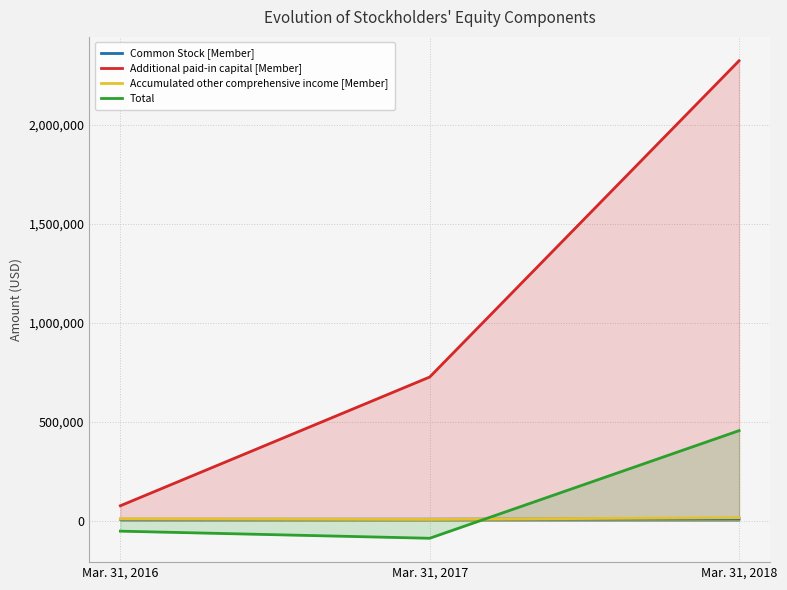

List the labels in order of Additional paid-in capital [Member] value, smallest first.

Mar. 31, 2016, Mar. 31, 2017, Mar. 31, 2018